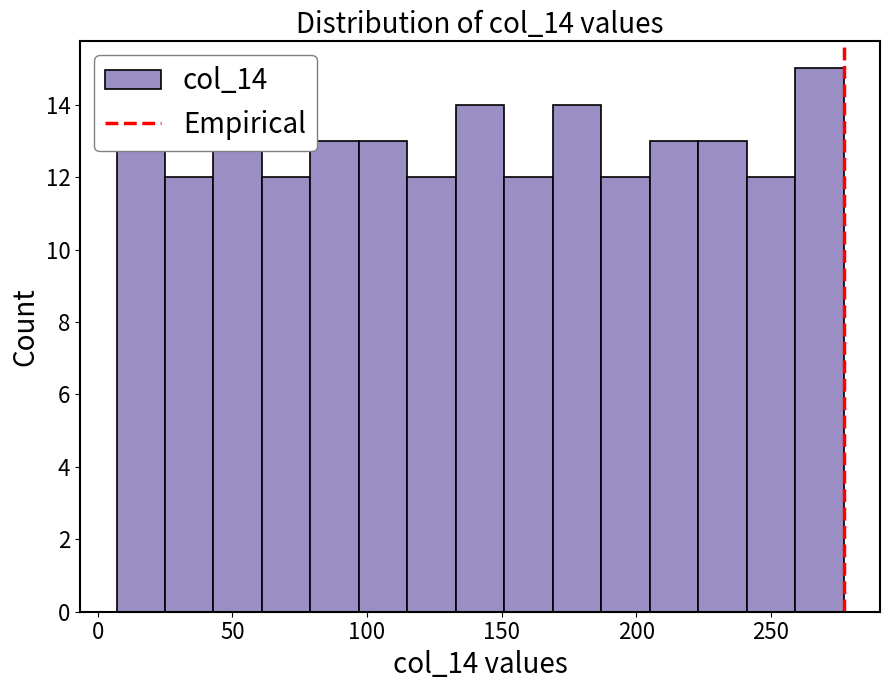

Around what value on the x-axis is the tallest bar? Give the approximate position of its centre, as read against the axis.

270